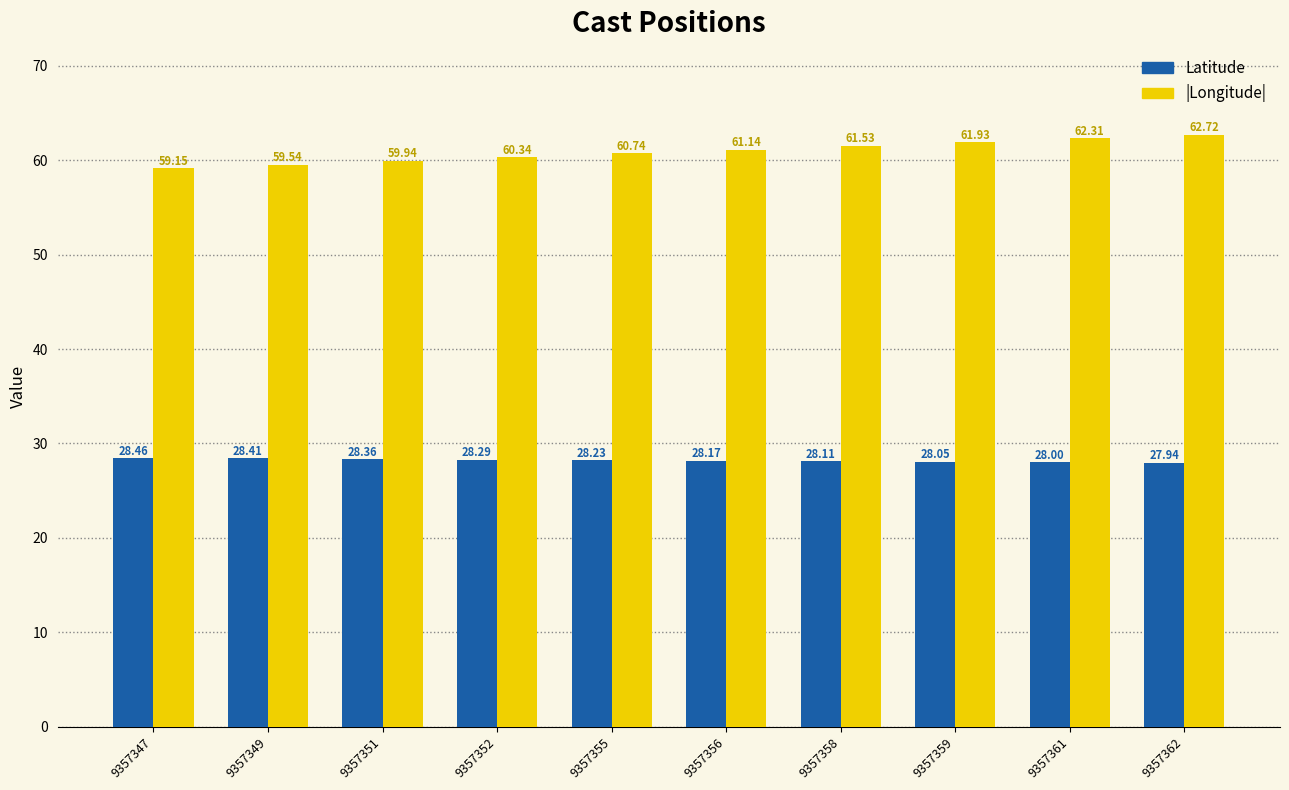

List the series in order of their overall mean, lowest first.

Latitude, |Longitude|